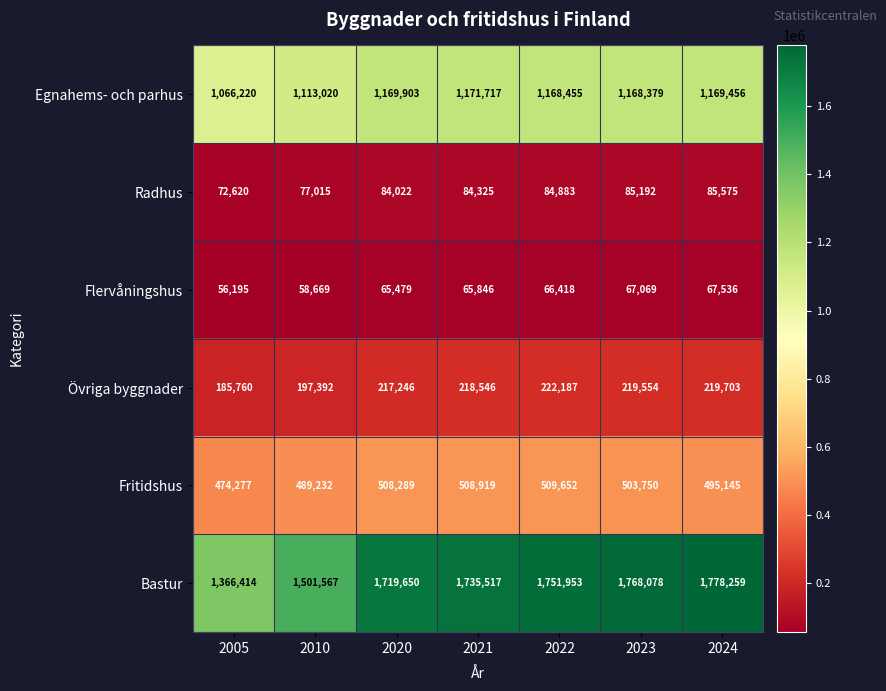

Between 2020 and 2023, which series saw the biggest shift?

Bastur